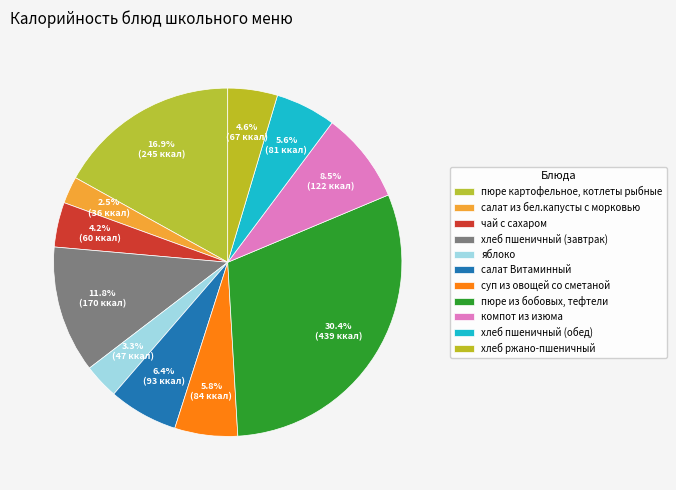

Between чай с сахаром and компот из изюма, which is larger?

компот из изюма